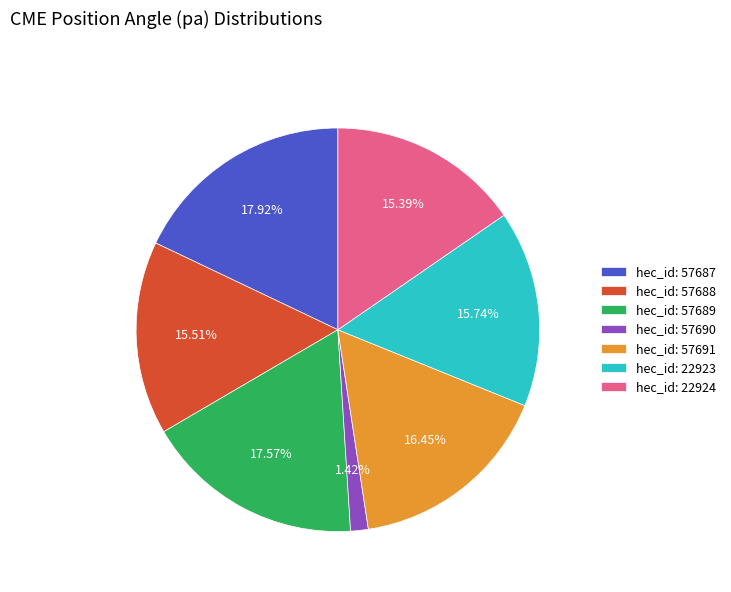

Does any single category account for the majority?

No